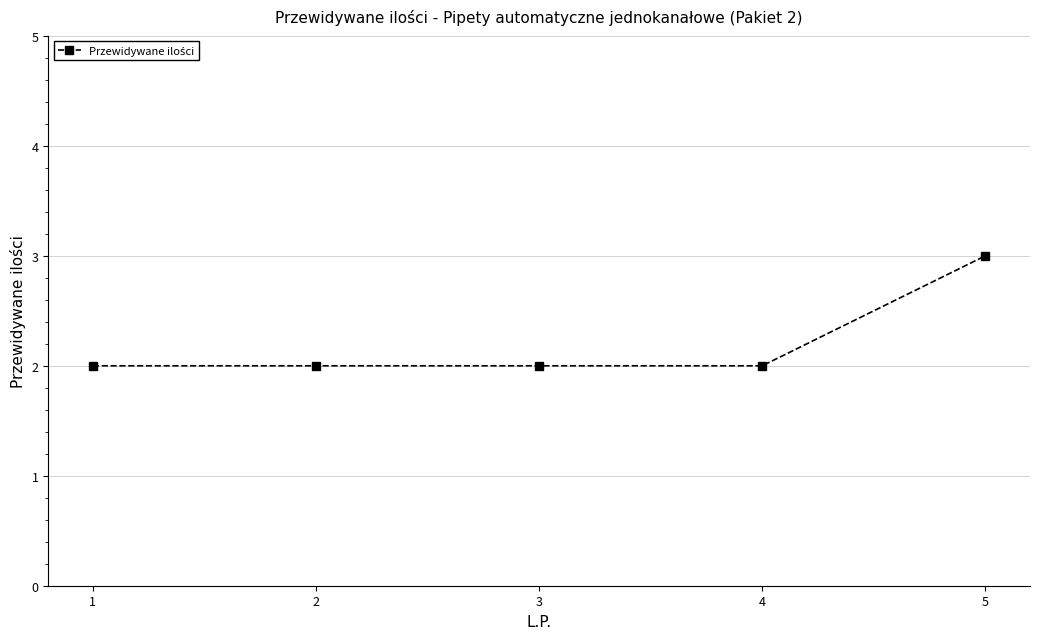

Read the value at 3.

2